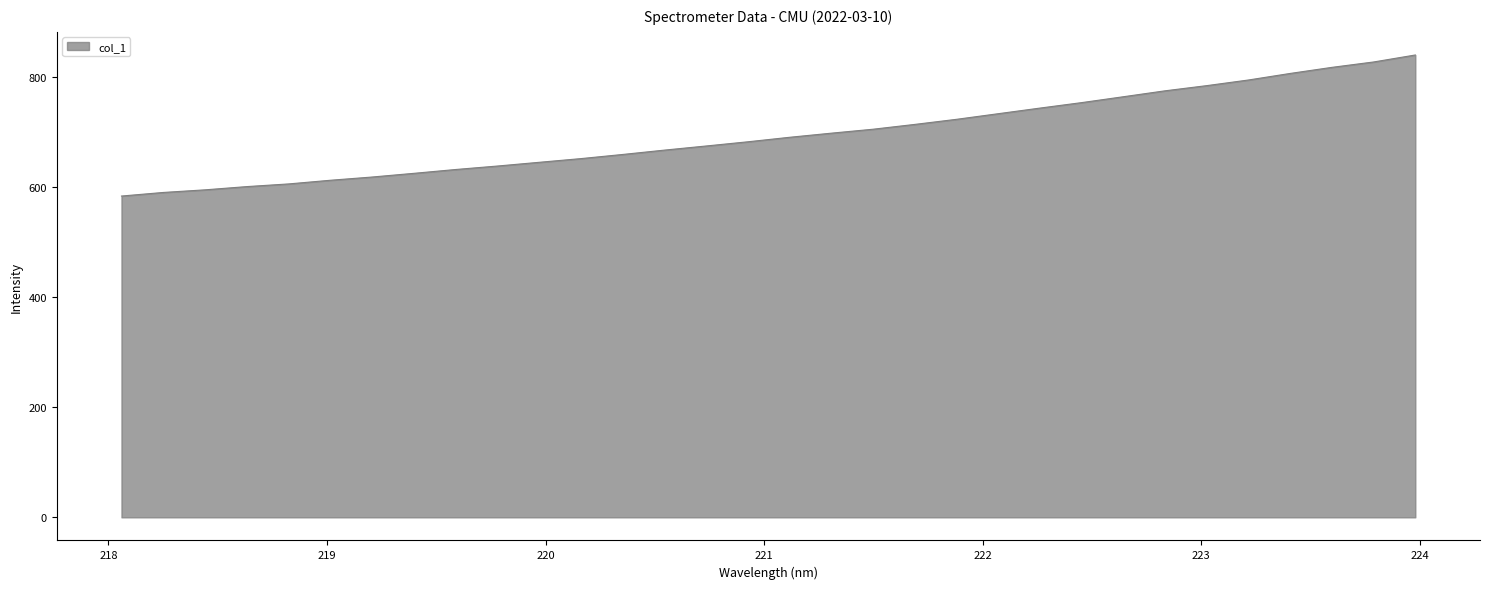

What is the smallest value displayed?

583.8